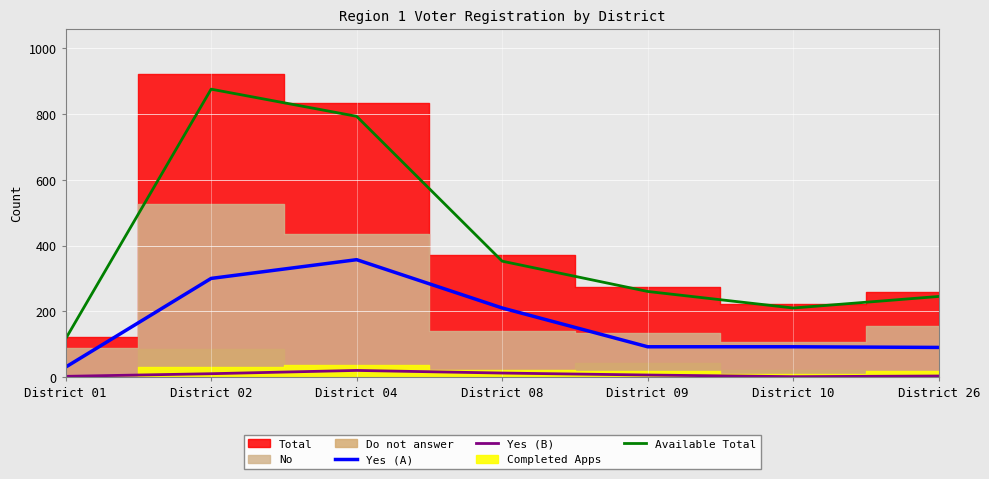

At how many categories does at least one series exceed 284?

3